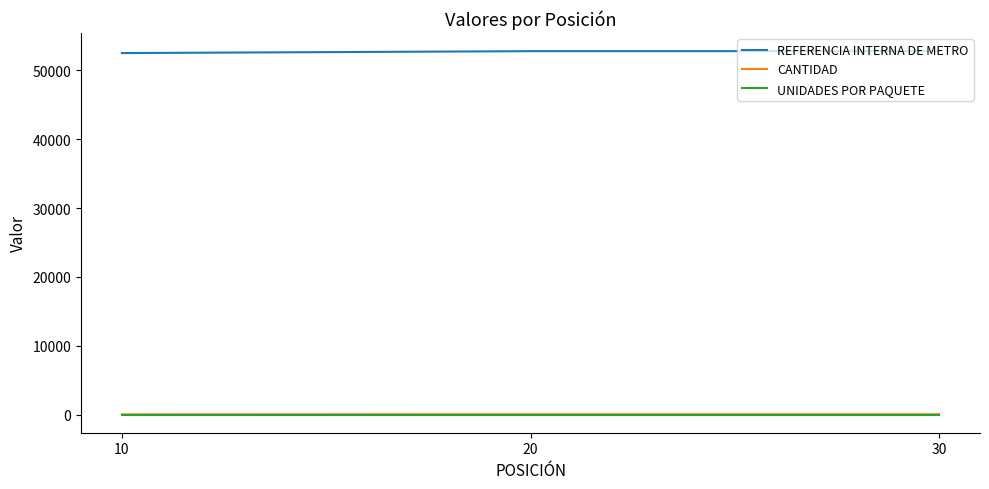

Count the number of categories in the chart.

3